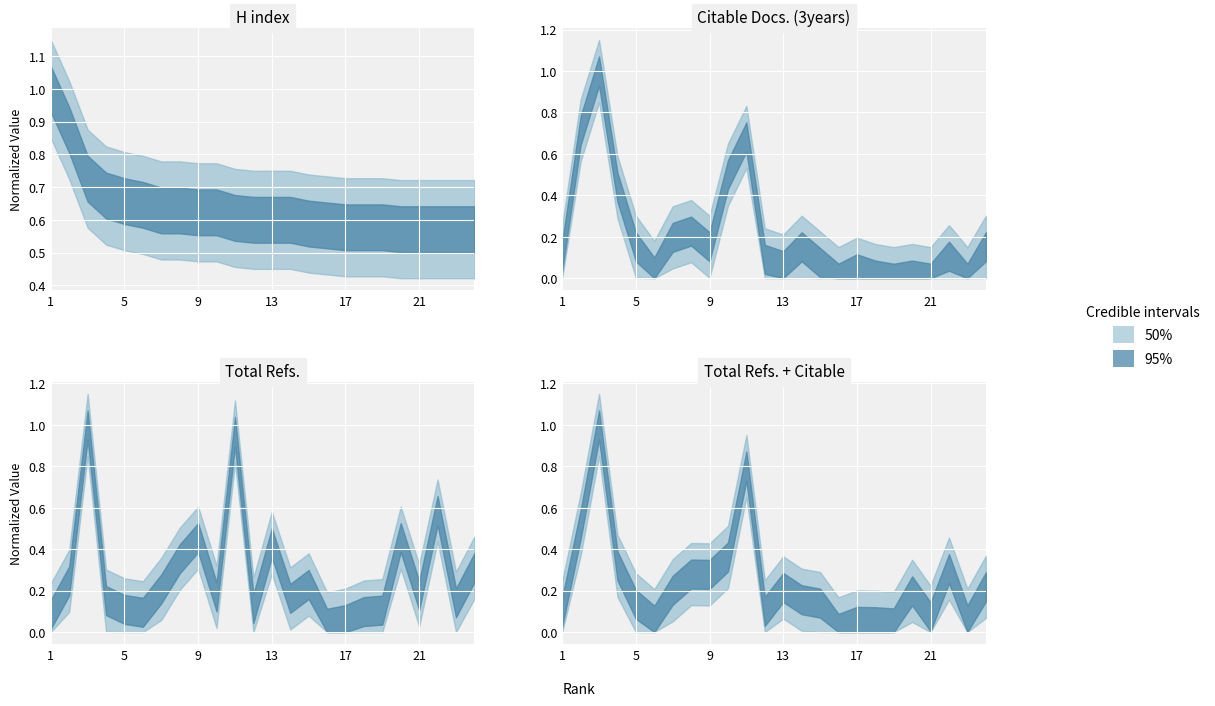

What is the spread (max minus min) of values at 5?

0.5